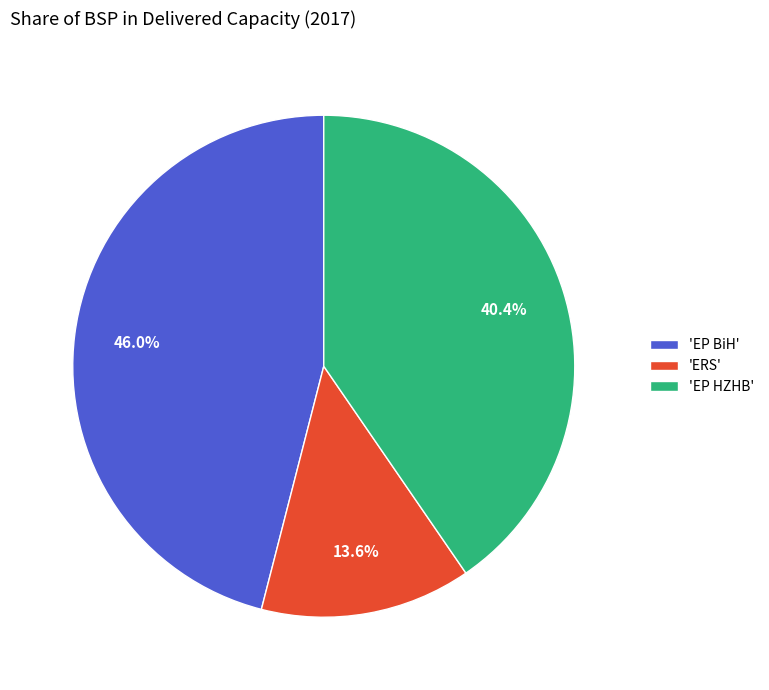

Combined, what portion of the pie is 'ERS' and 'EP HZHB'?

54.0%